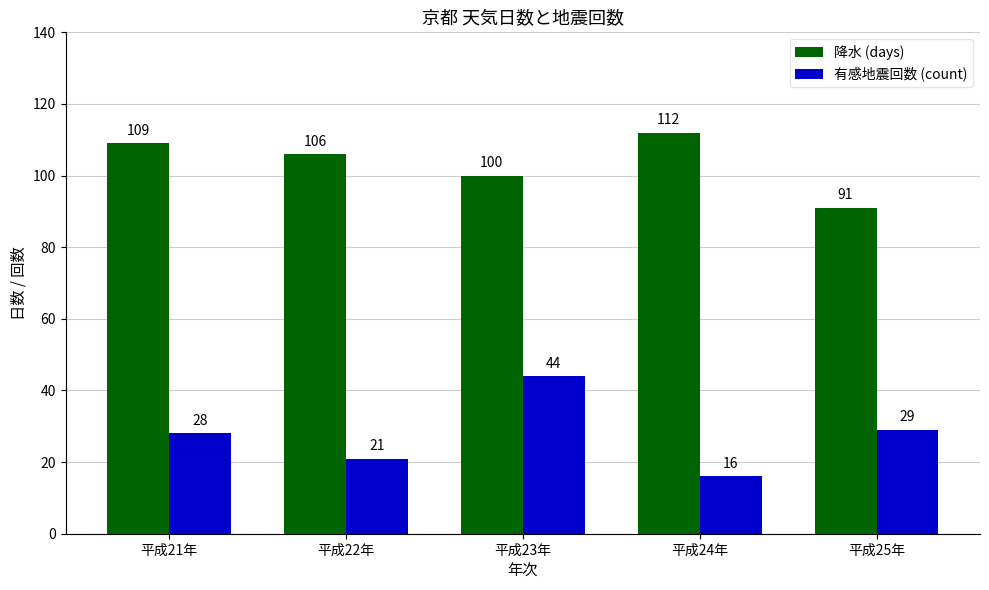

What is the difference between the second highest and minimum values in the 有感地震回数 (count) series?

13